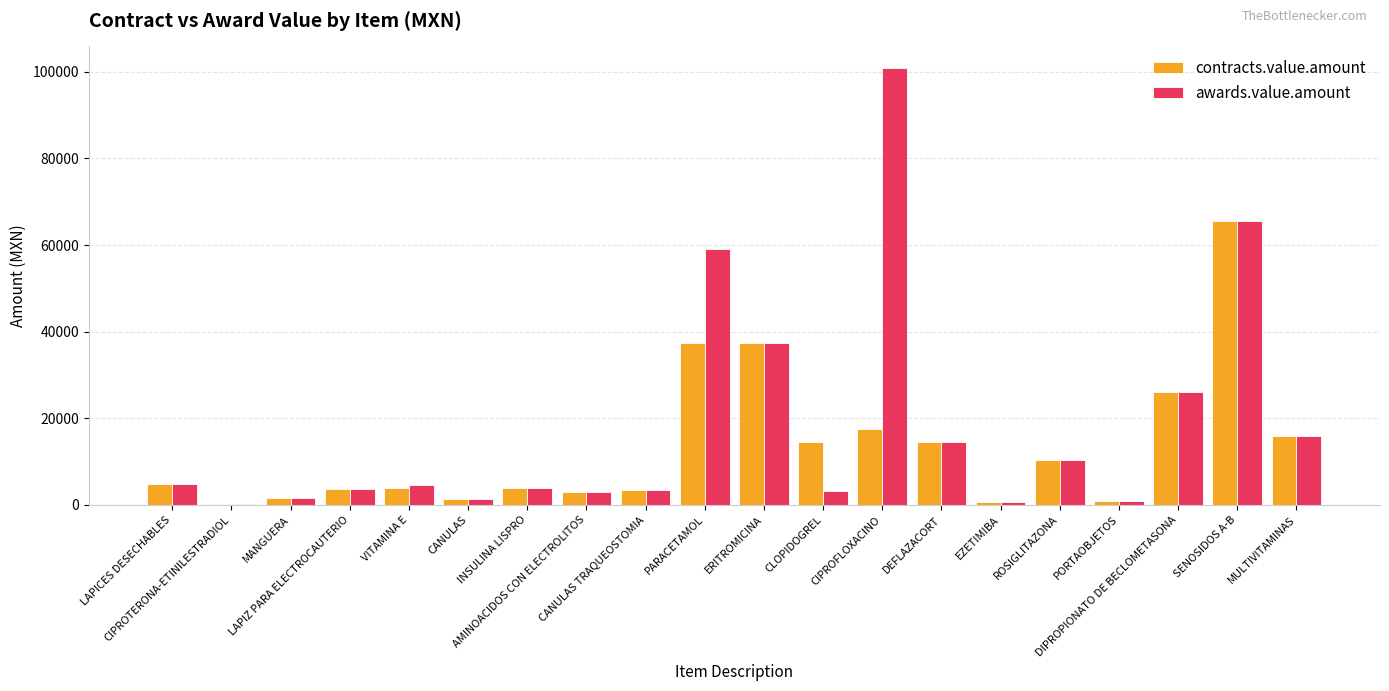

What is the difference between the maximum and second lowest values in the contracts.value.amount series?

65001.4